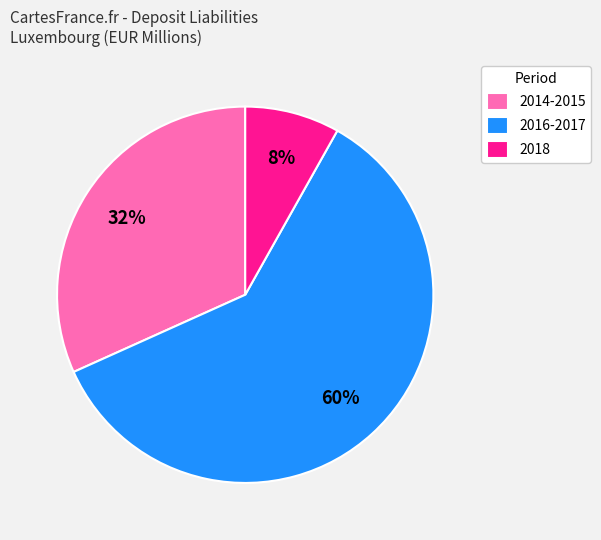

Which category accounts for the majority?

2016-2017